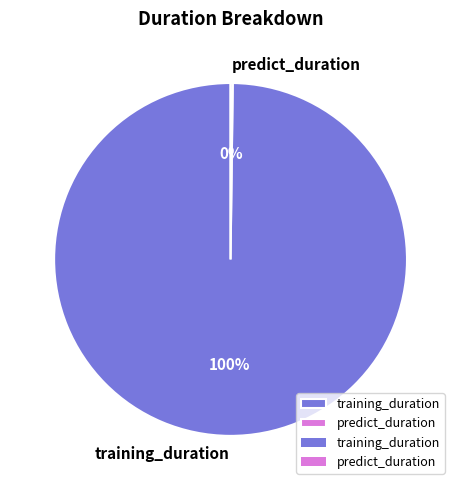

To the nearest percent, what is the difference between the largest and smallest slice percentages?

100%